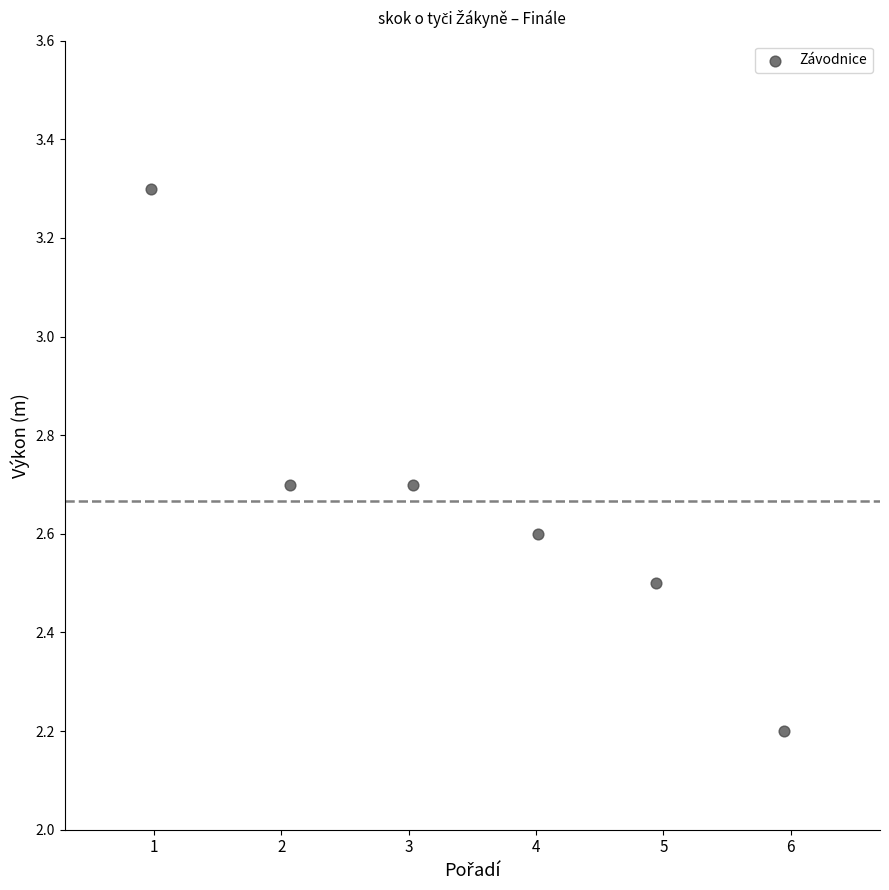

What Y value in the scatter plot is closest to 2?

2.2